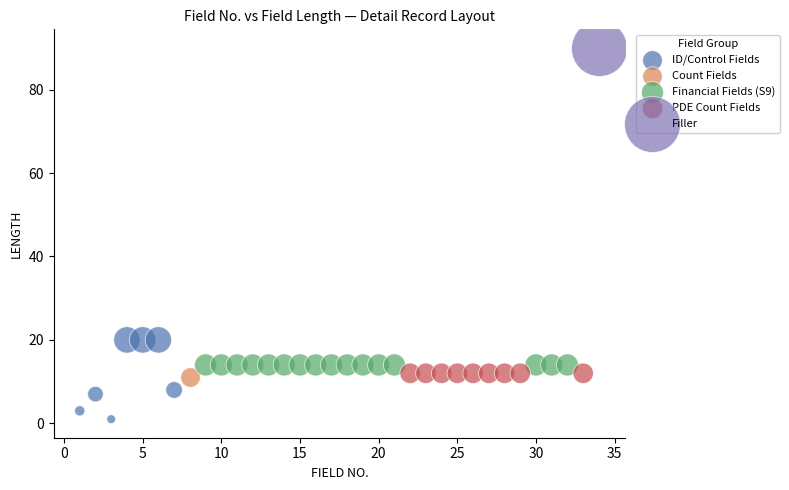

What are all the series names shown in the legend?

ID/Control Fields, Count Fields, Financial Fields (S9), PDE Count Fields, Filler